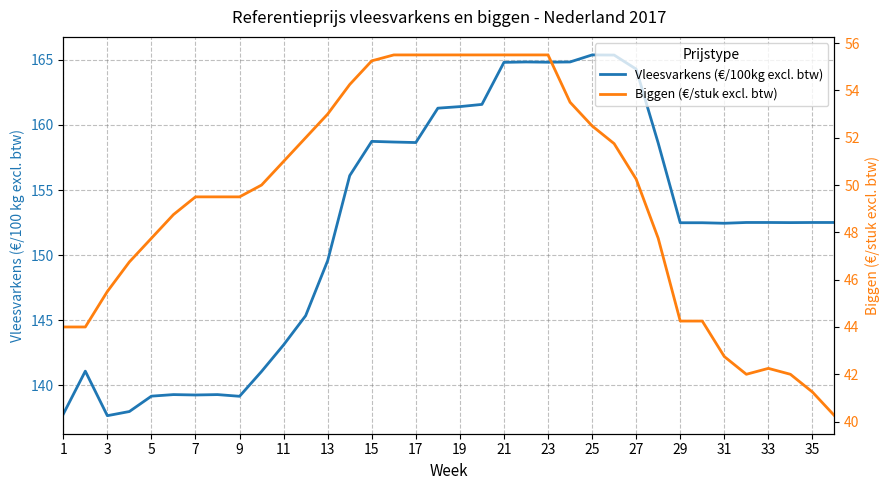

How many interior local peaks does the Vleesvarkens (€/100kg excl. btw) series have?

6